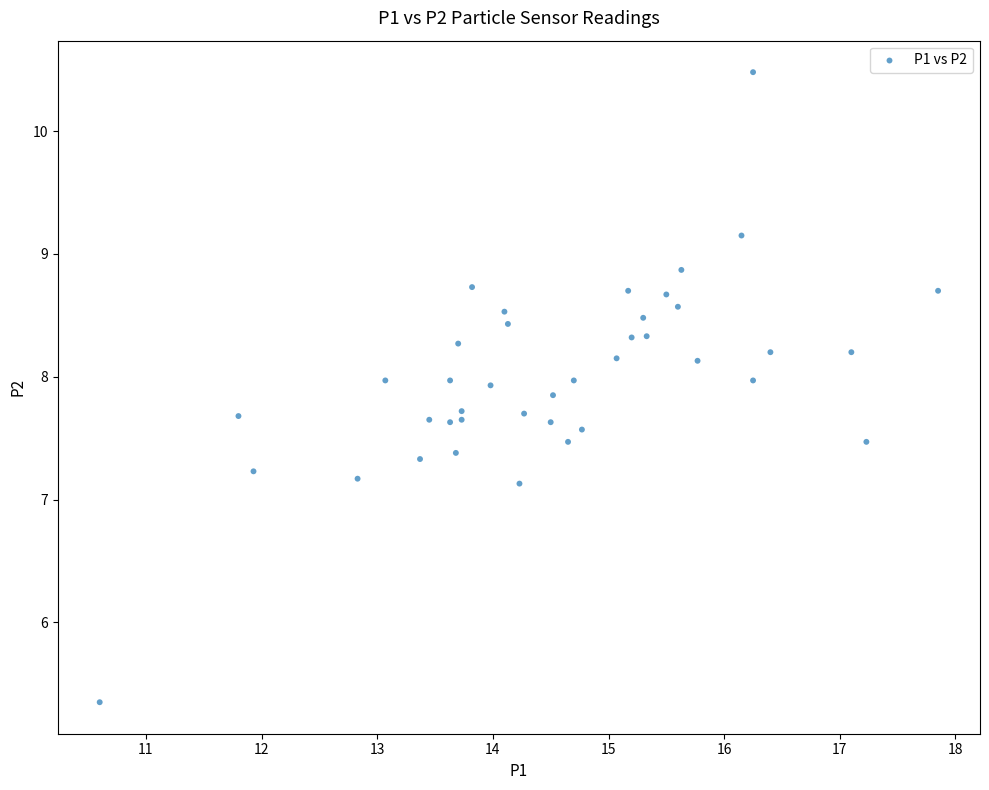

What is the range of X values (max minus min)?

7.3